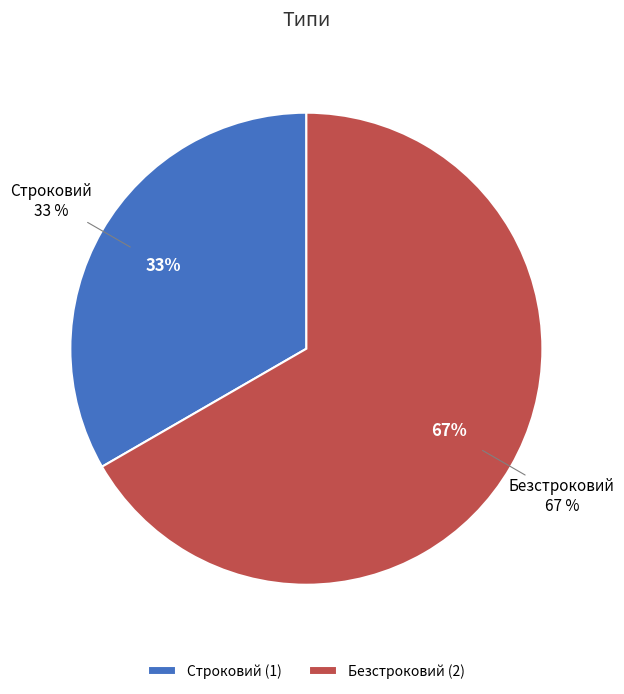

Rank the categories by value from highest to lowest.

Безстроковий, Строковий